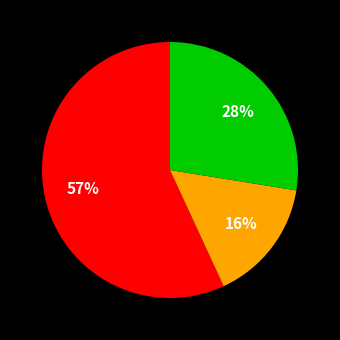

Does any single category account for the majority?

Yes